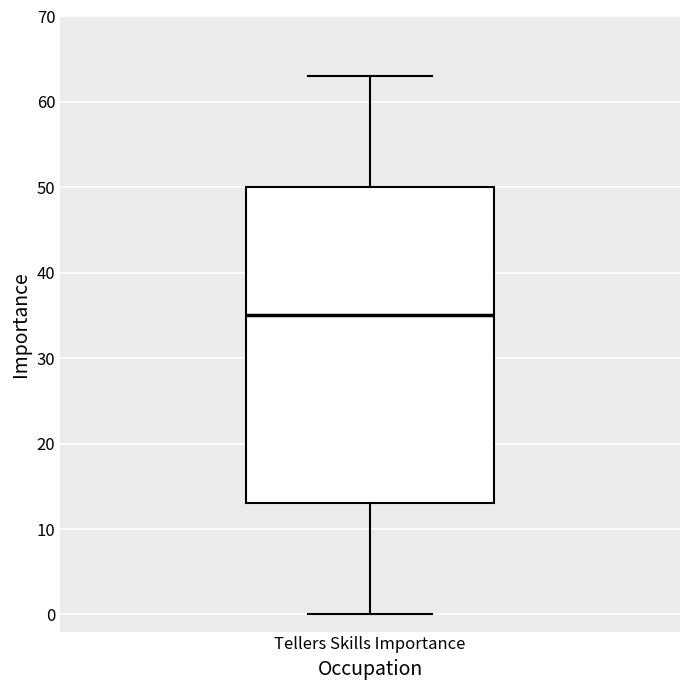

Where does the upper whisker of the box for Tellers Skills Importance end on the y-axis? The values are not printed on the chart, so give them approximately, as read against the axis.

63